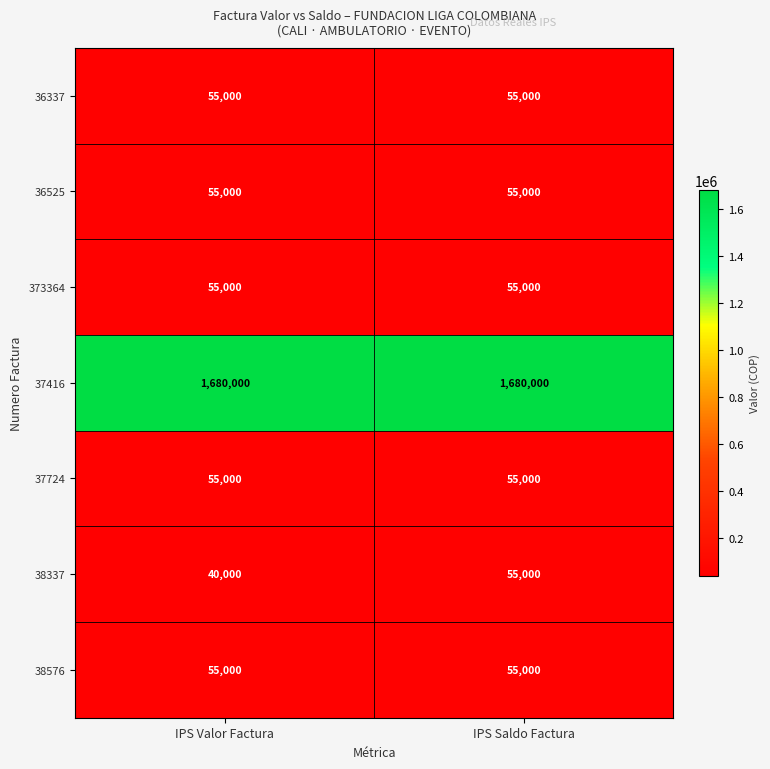

How many distinct data groups are displayed?

7